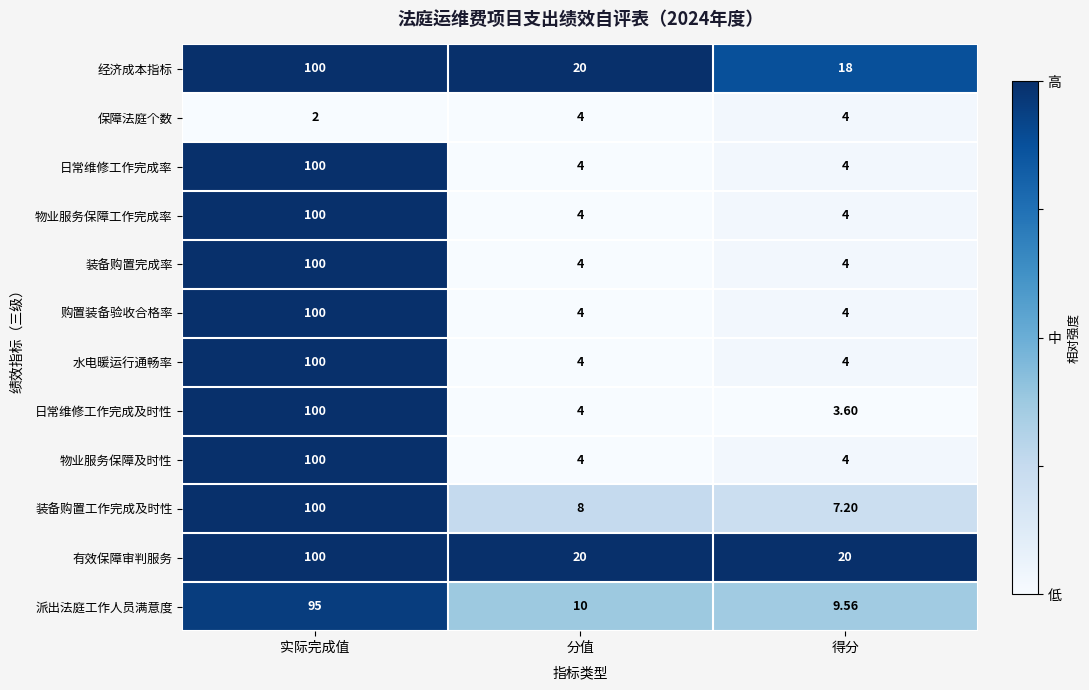

Is the value of 购置装备验收合格率 at 分值 greater than the value of 物业服务保障工作完成率 at 实际完成值?

No